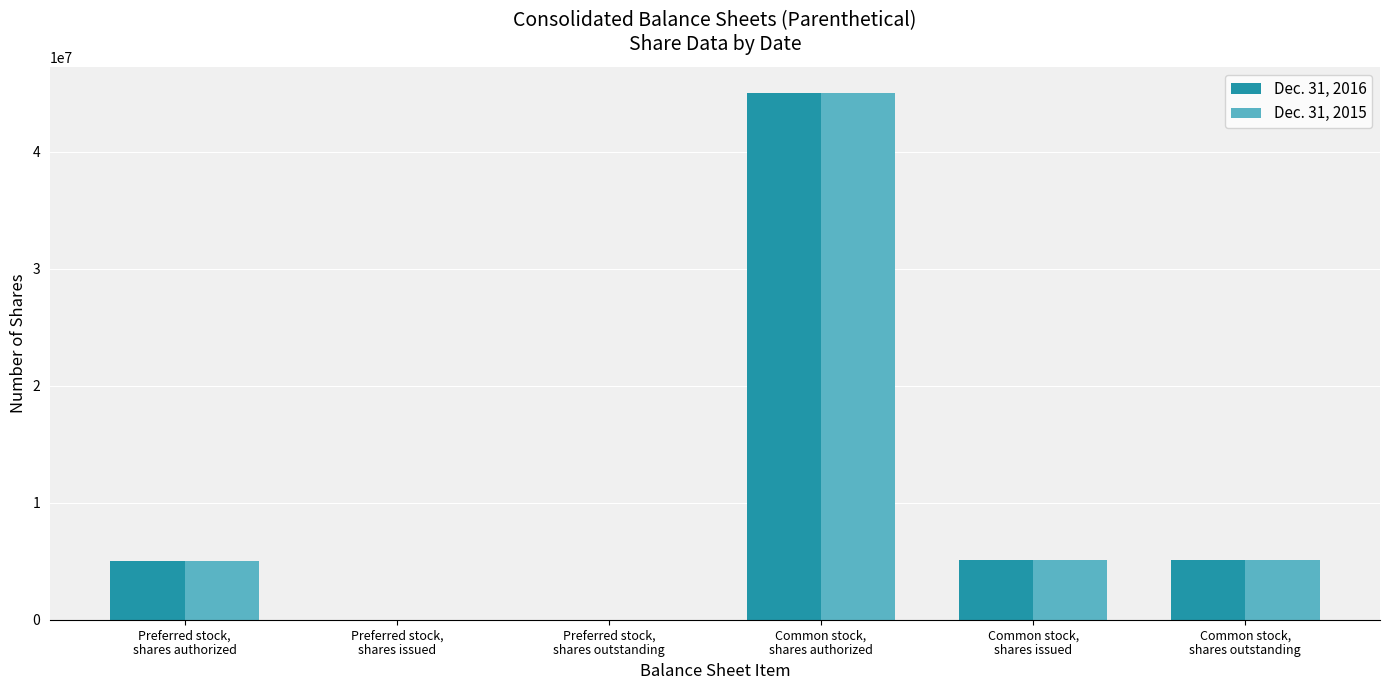

True or false: Dec. 31, 2016 has a value of 0 at Preferred stock,
shares outstanding.

True